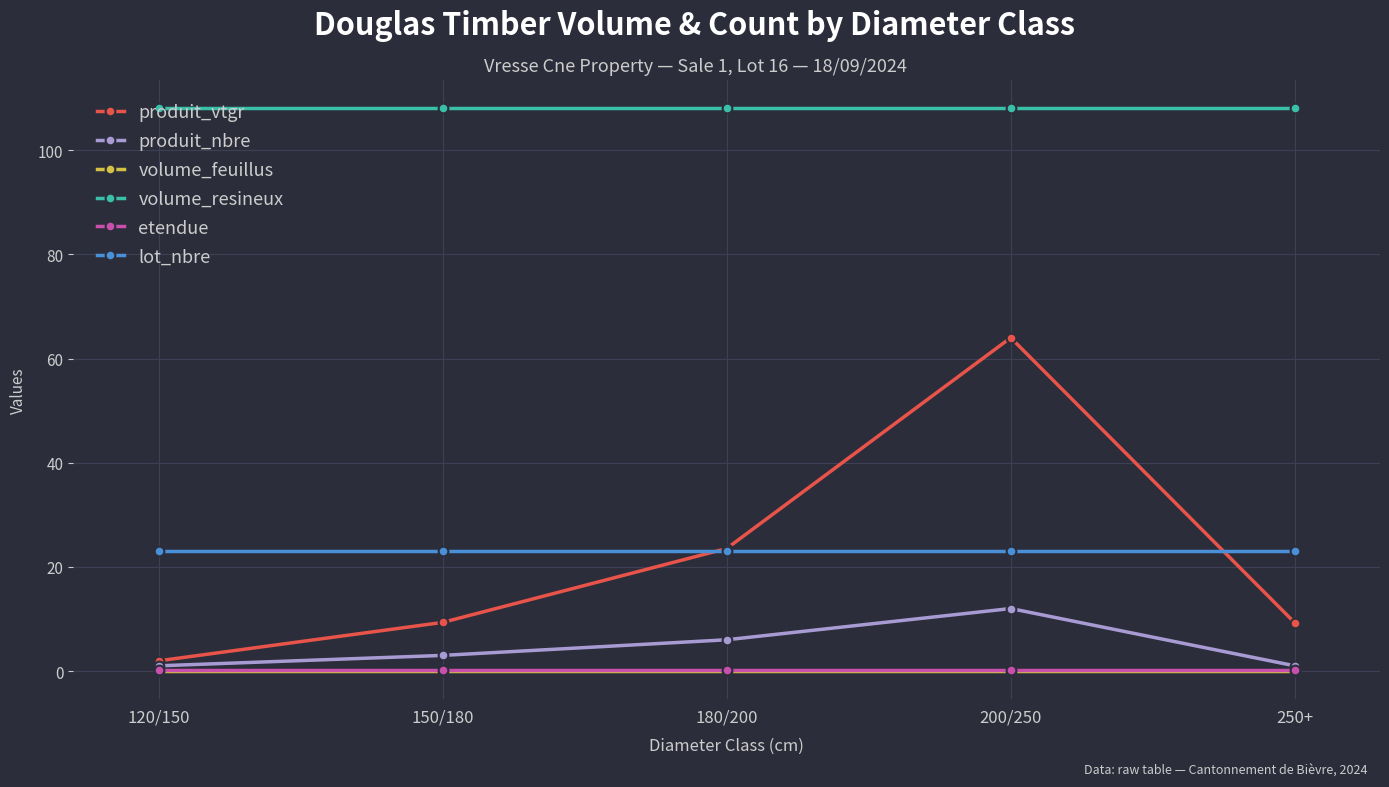

Between 200/250 and 250+, which series saw the biggest shift?

produit_vtgr